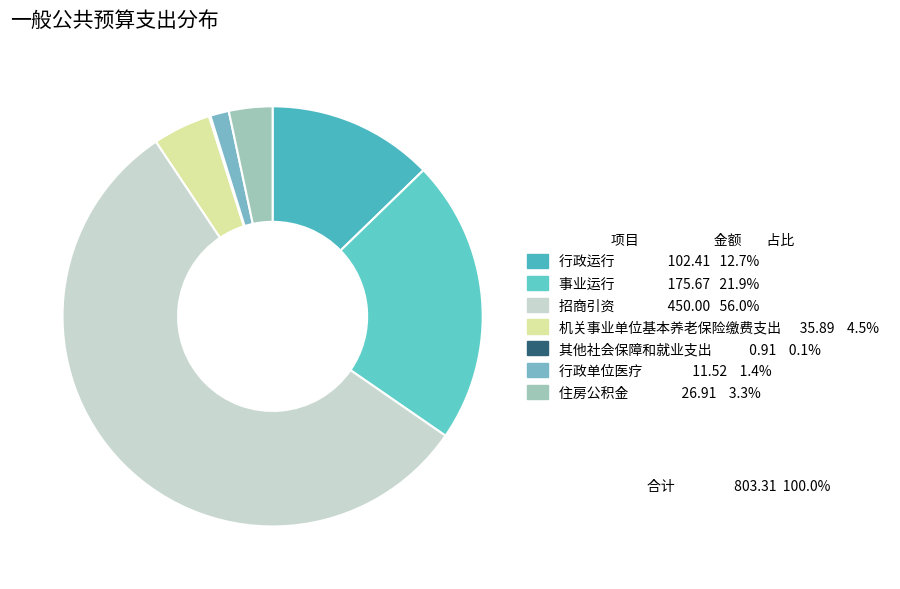

Count the number of slices in the pie.

7